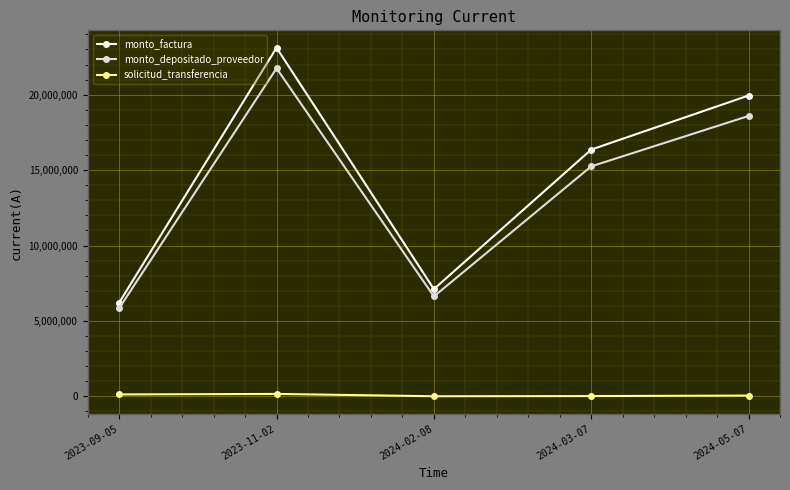

What is the lowest value of the monto_factura series?

6221000